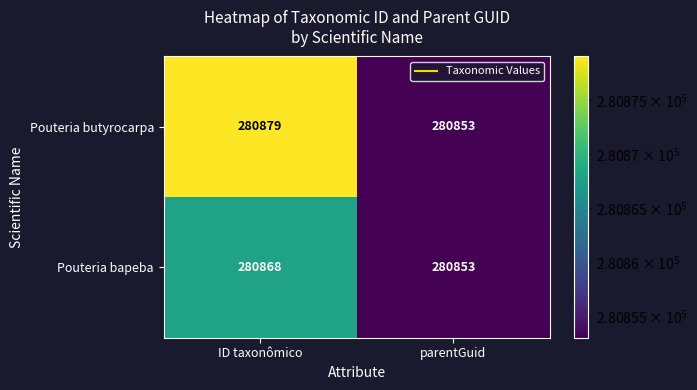

Reading left to right, list all the values displayed in this chart.

Pouteria butyrocarpa: ID taxonômico=280879	parentGuid=280853
Pouteria bapeba: ID taxonômico=280868	parentGuid=280853